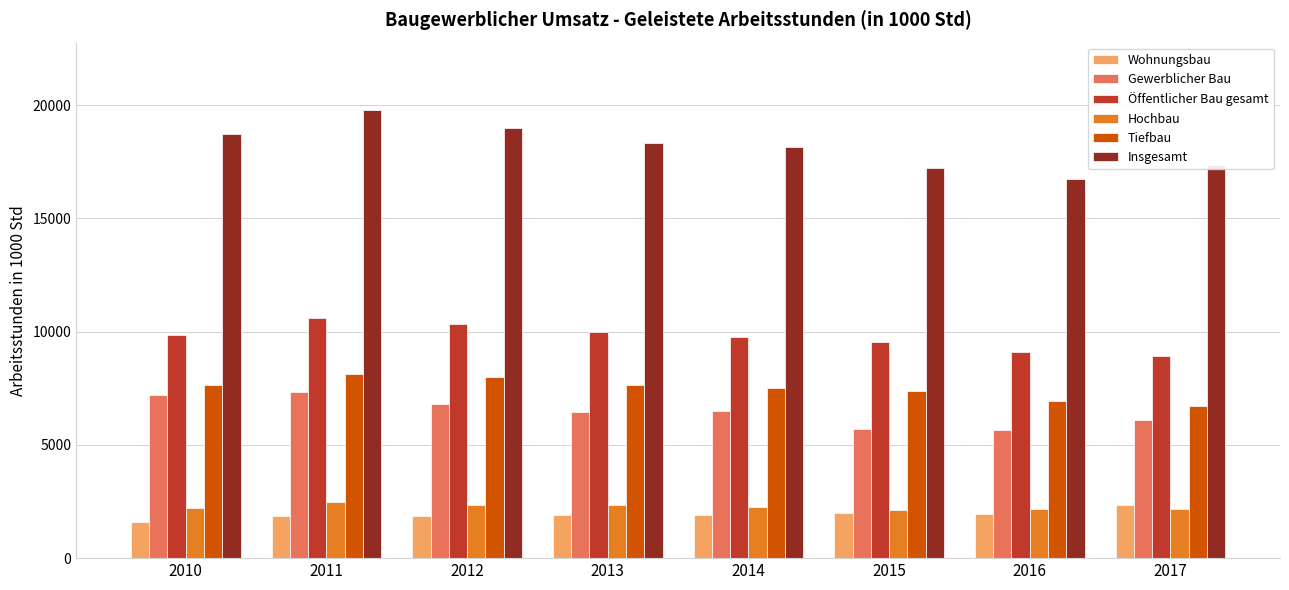

Is the value of Wohnungsbau at 2013 greater than the value of Insgesamt at 2012?

No